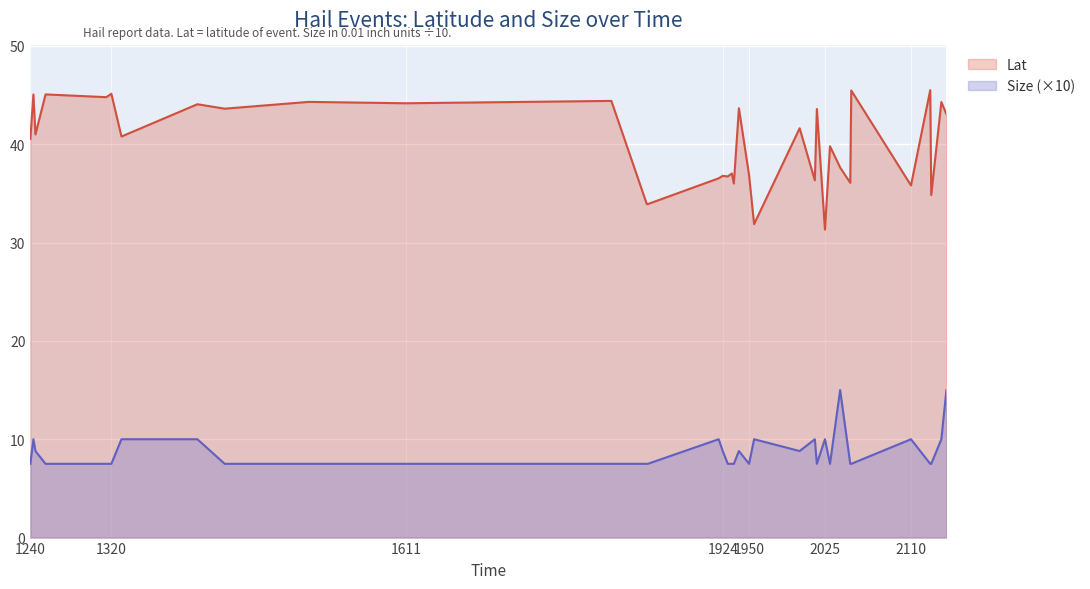

What is the total value across all series at 1814?

51.9